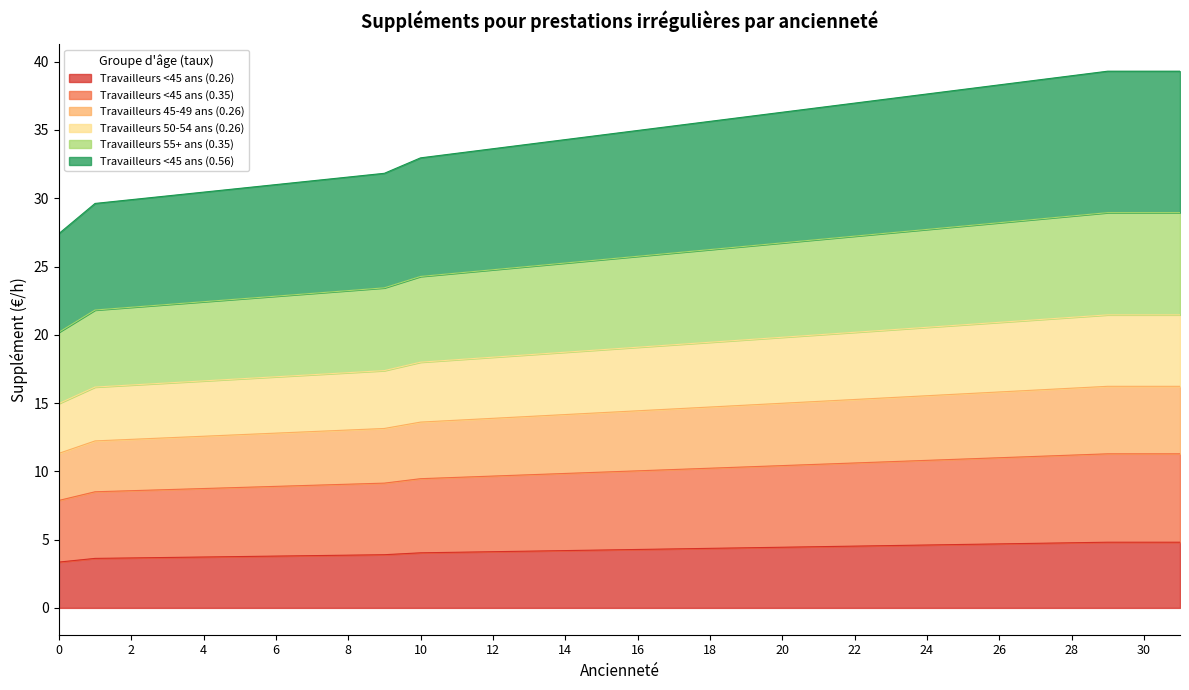

What is the highest value of the Travailleurs <45 ans (0.26) series?

4.8